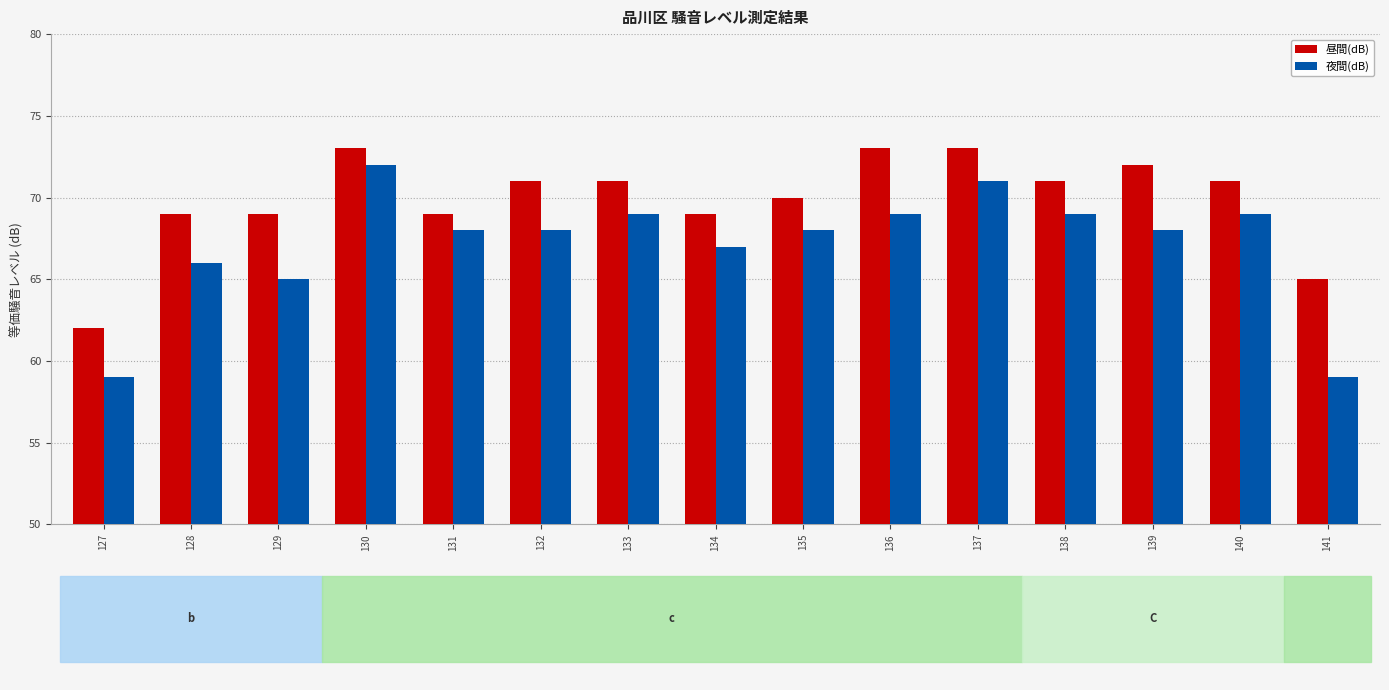

Which series has the largest total across all categories?

昼間(dB)